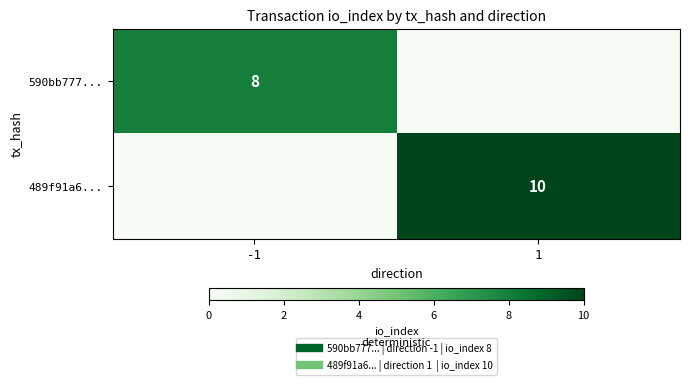

What value does the 590bb777... series have at -1?

8